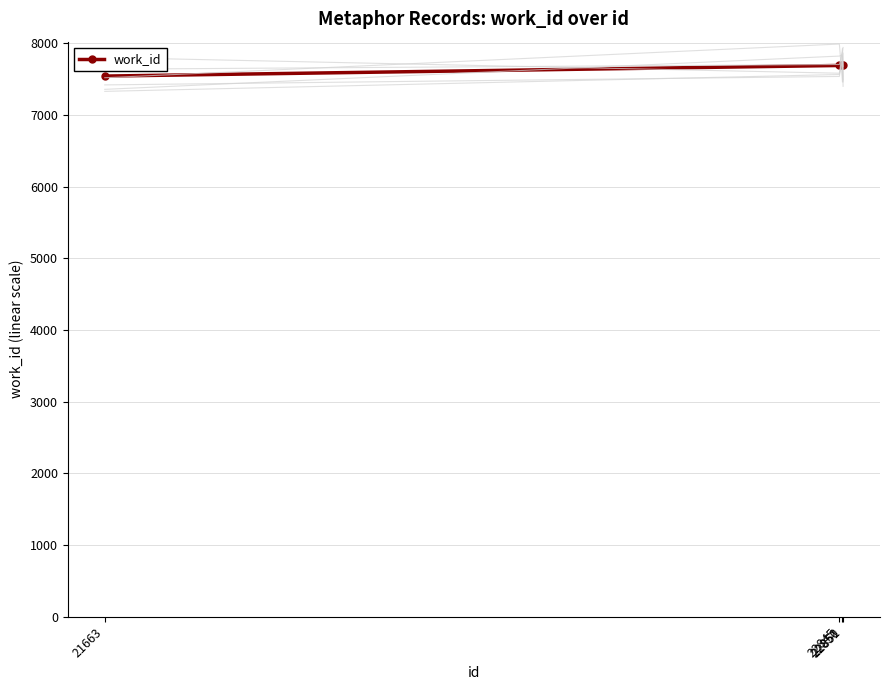

What is the minimum value shown in the chart?

7540